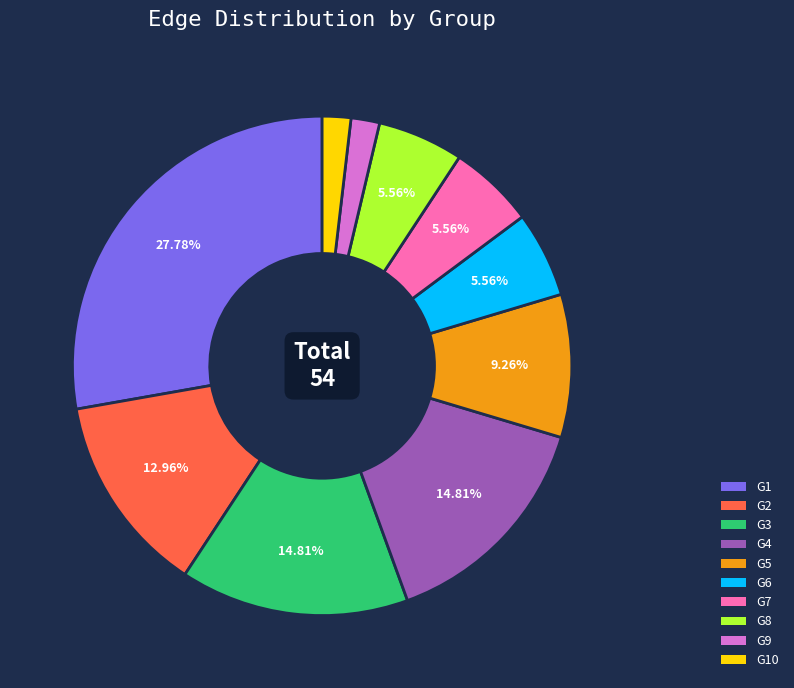

Count the number of slices in the pie.

10